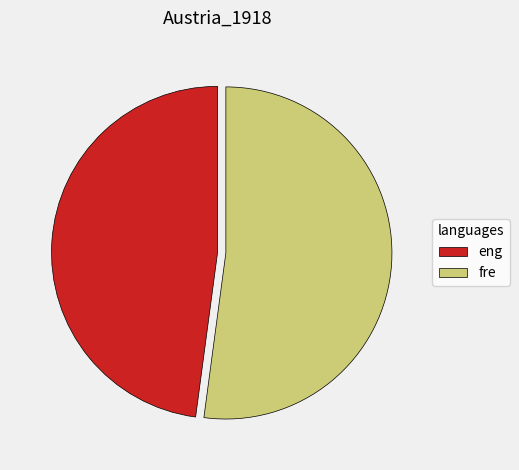

Which slice is the largest?

fre